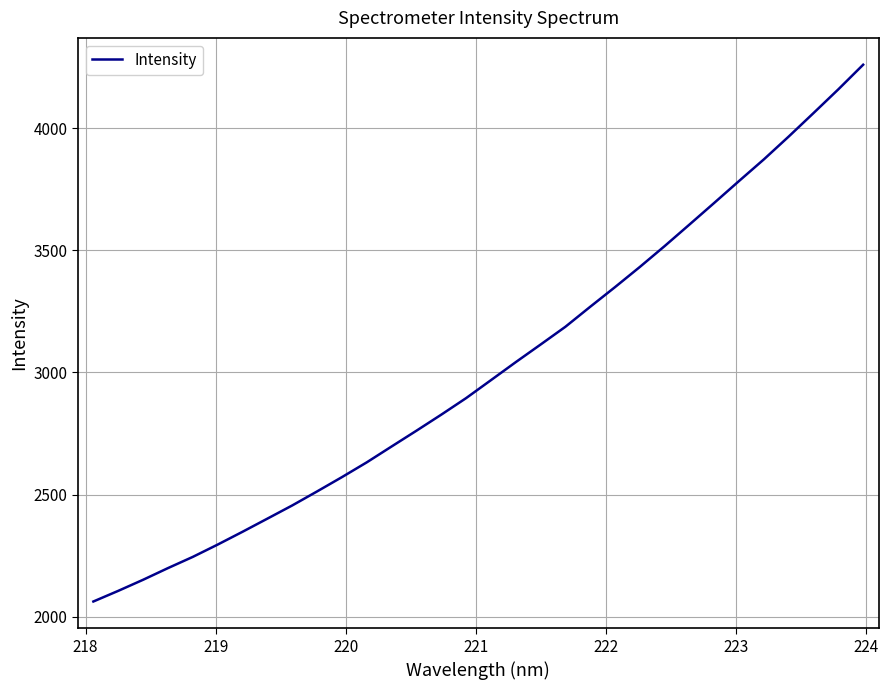

What is the smallest value displayed?

2061.6